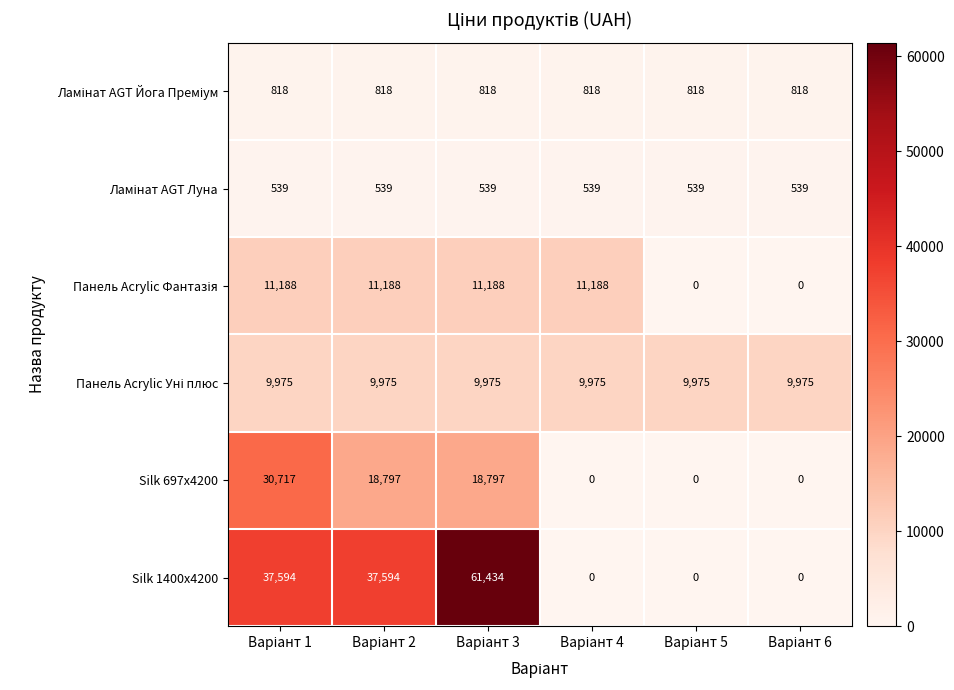

Which series has the widest spread of values?

Silk 1400x4200